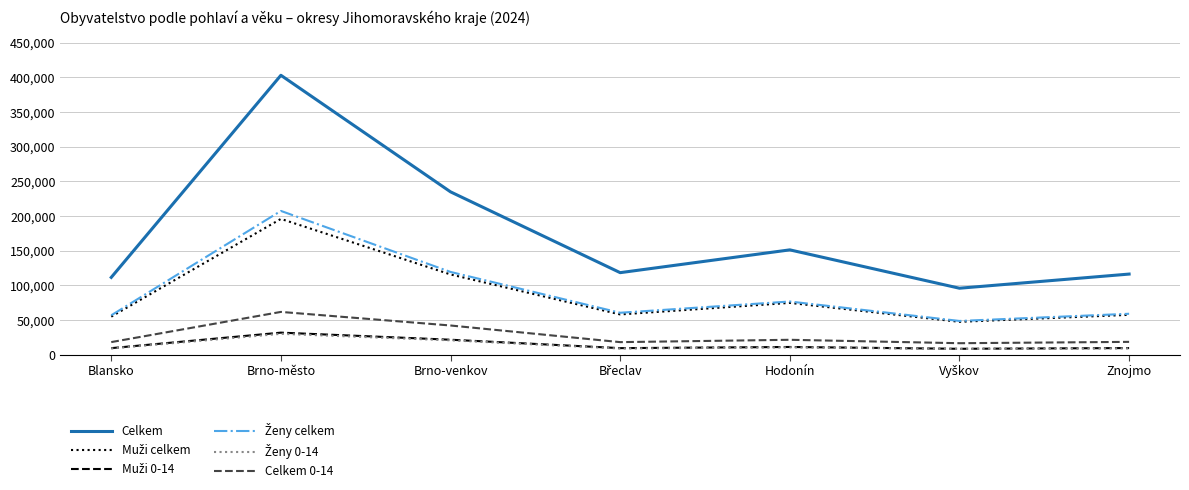

At which category is the sum across all series the highest?

Brno-město